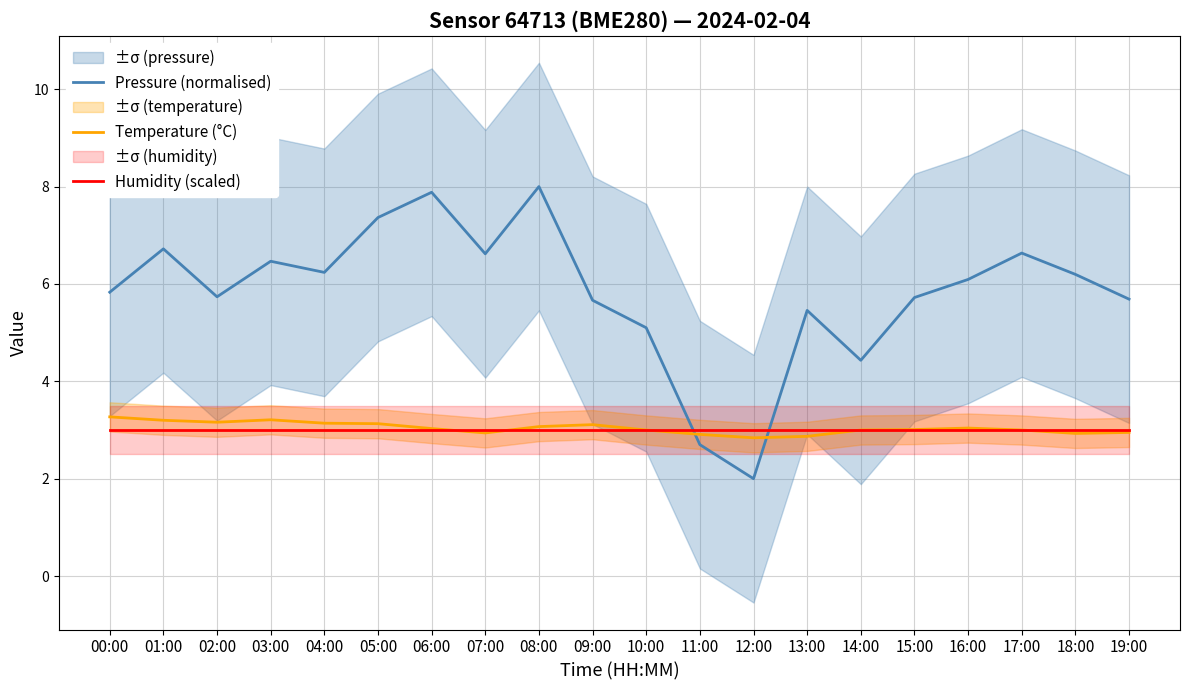

True or false: Temperature (°C) and Pressure (normalised) intersect in this chart.

True